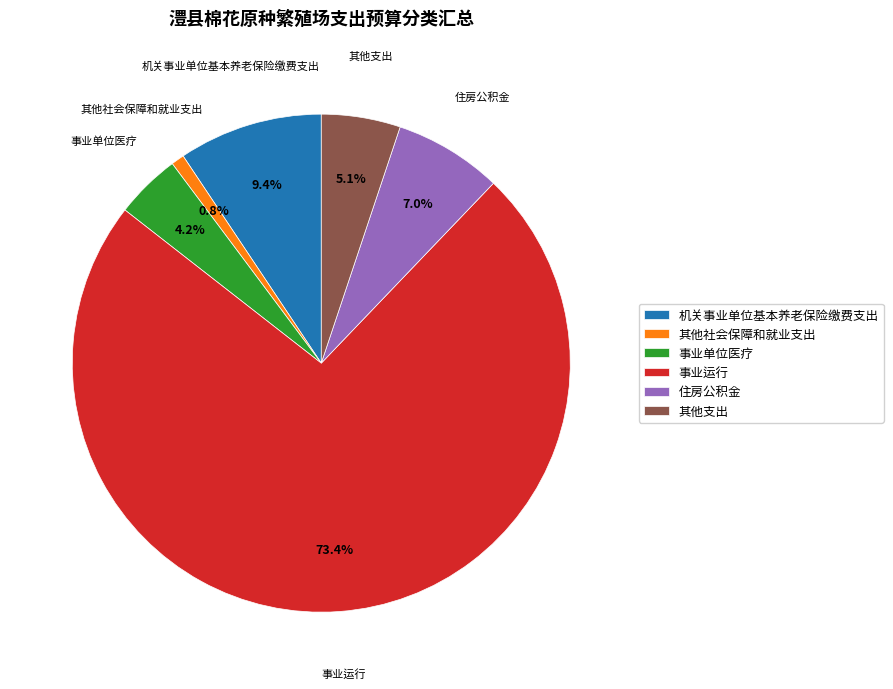

To the nearest percent, what is the difference between the 机关事业单位基本养老保险缴费支出 and 事业运行 slice percentages?

64%